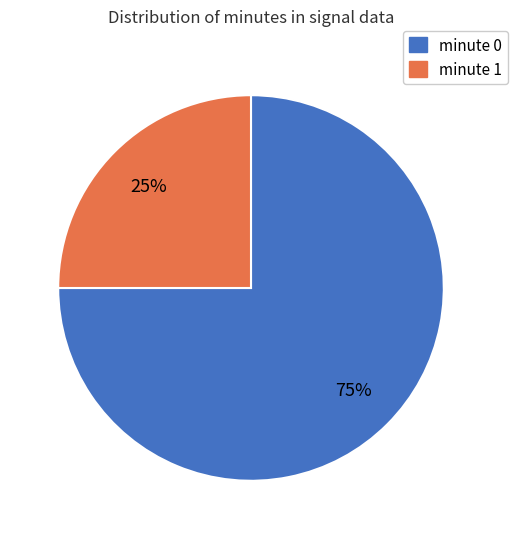

Does any single category account for the majority?

Yes